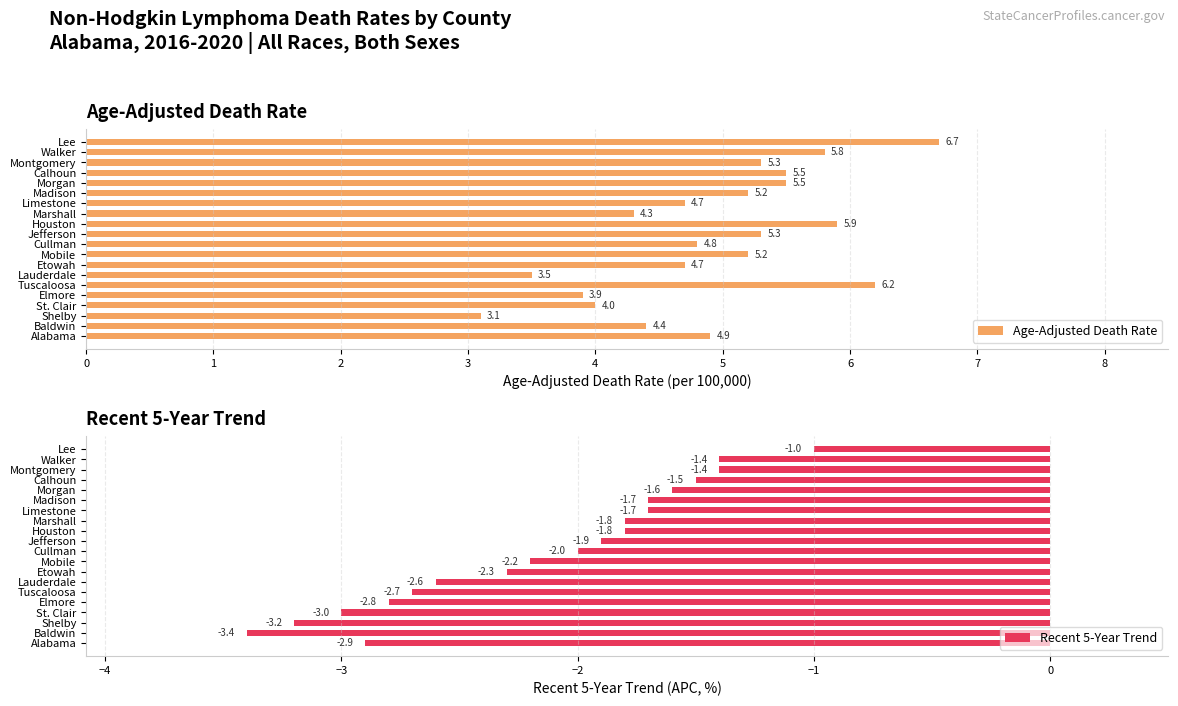

The Recent 5-Year Trend series shows -1.8 at Marshall. True or false?

True